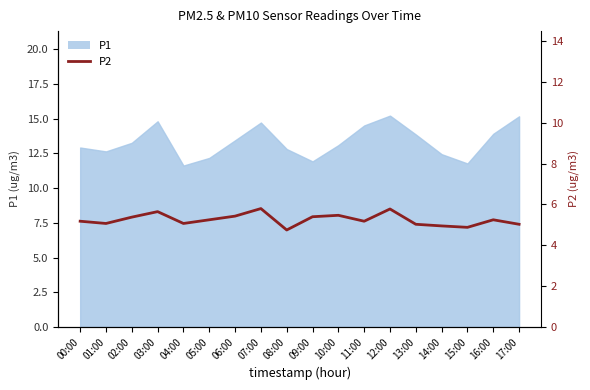

What is the maximum value shown in the chart?

5.8